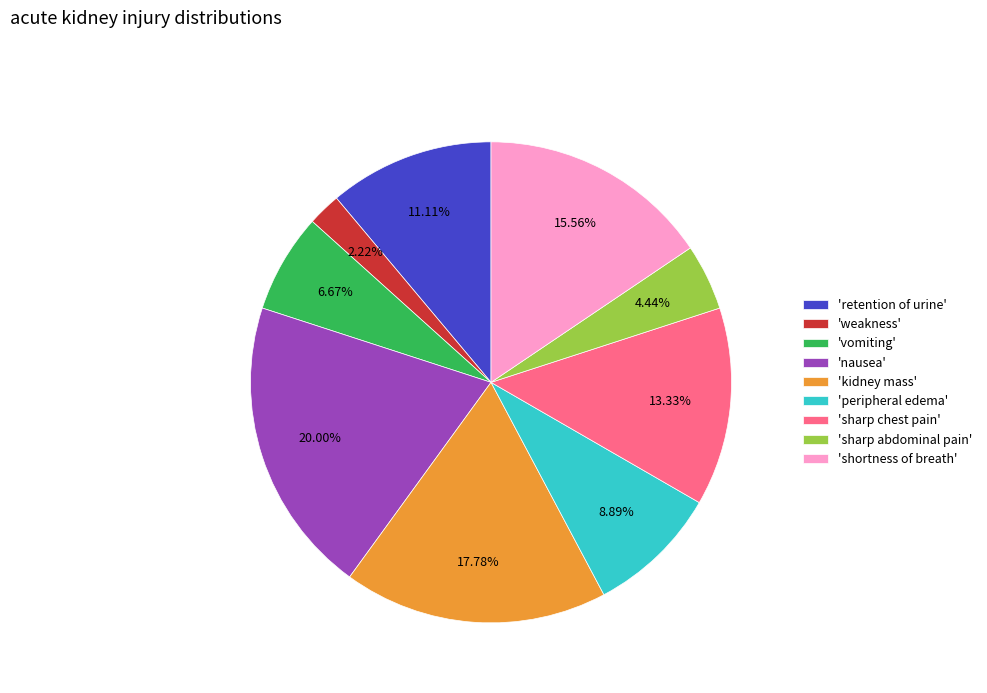

Approximately how many times larger is the value at 'nausea' compared to 'sharp abdominal pain'?

4.5